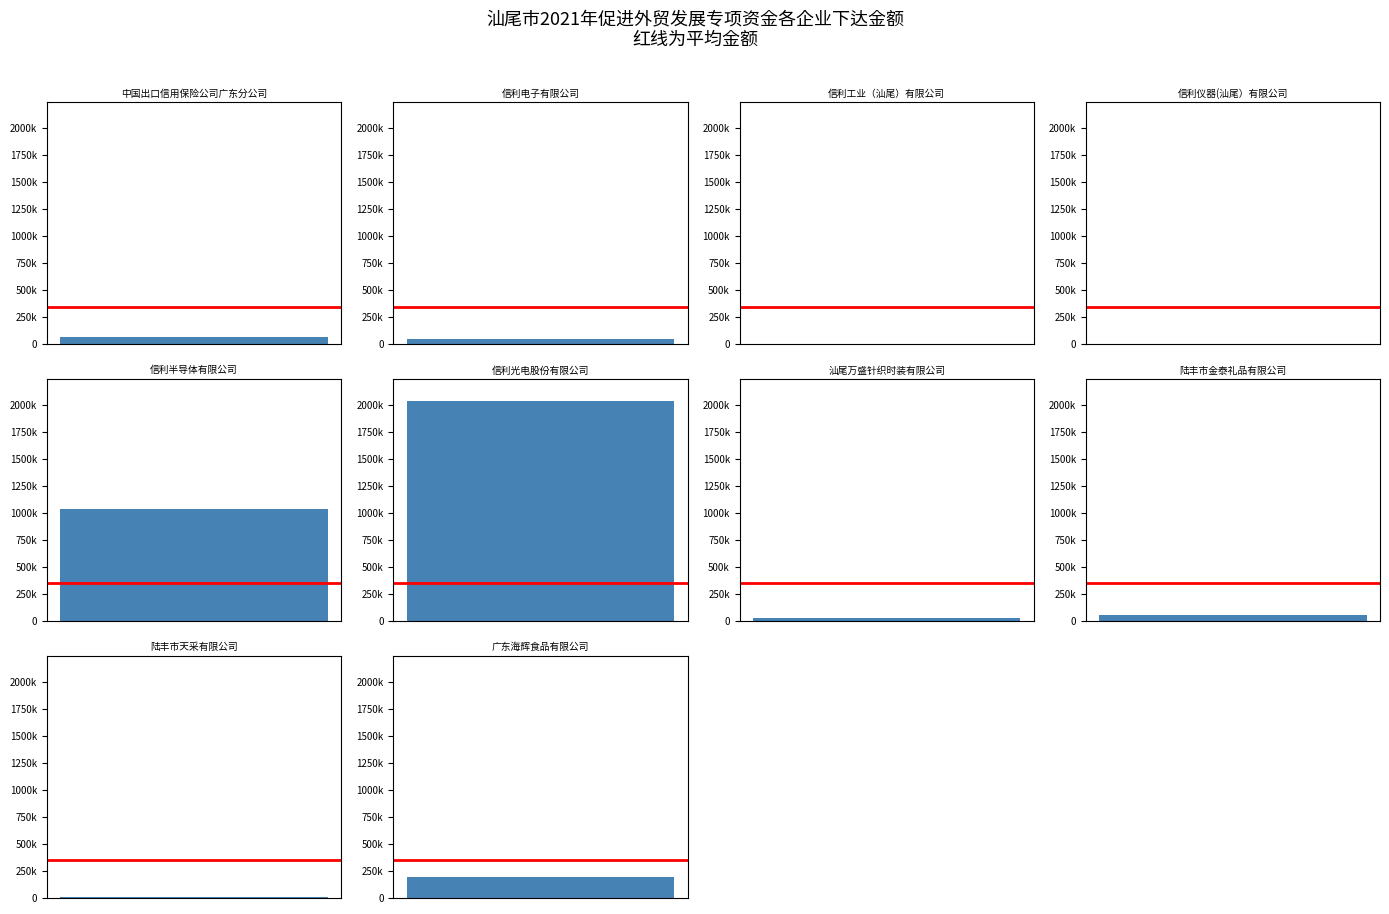

List the labels in order of value, largest first.

信利光电股份有限公司, 信利半导体有限公司, 广东海辉食品有限公司, 中国出口信用保险公司广东分公司, 陆丰市金泰礼品有限公司, 信利电子有限公司, 汕尾万盛针织时装有限公司, 陆丰市天采有限公司, 信利仪器(汕尾）有限公司, 信利工业（汕尾）有限公司